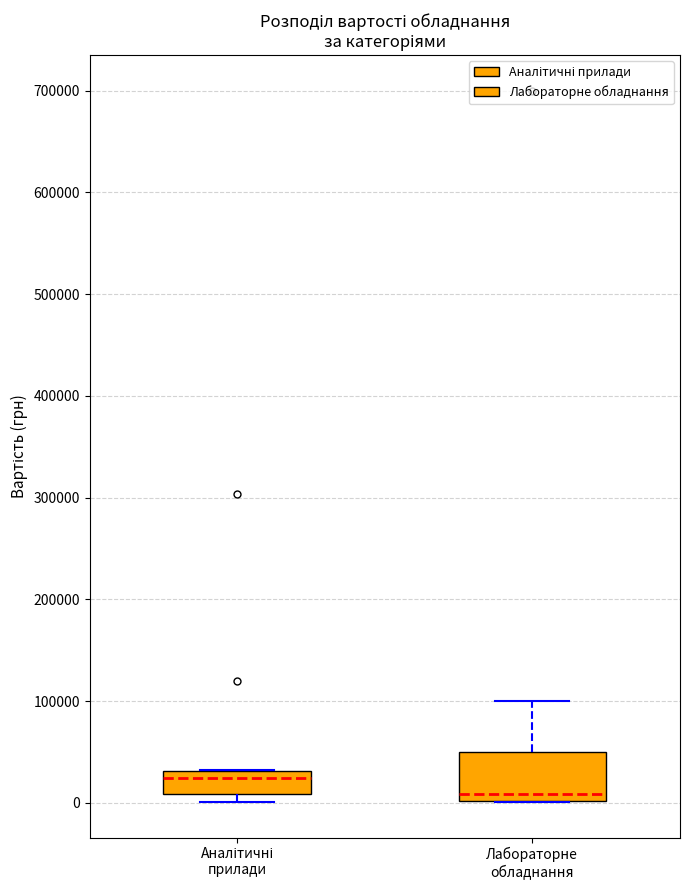

Reading left to right, transcribe this box plot: for each box, give where its median line is, the range the box spans, and where its two whiskers end, as read against the y-axis. The values are not printed on the chart, so give them approximately, as read against the axis.

Аналітичні прилади: median 20000, box 10000 to 30000, whiskers 0 to 30000
Лабораторне обладнання: median 10000, box 0 to 50000, whiskers 0 to 100000